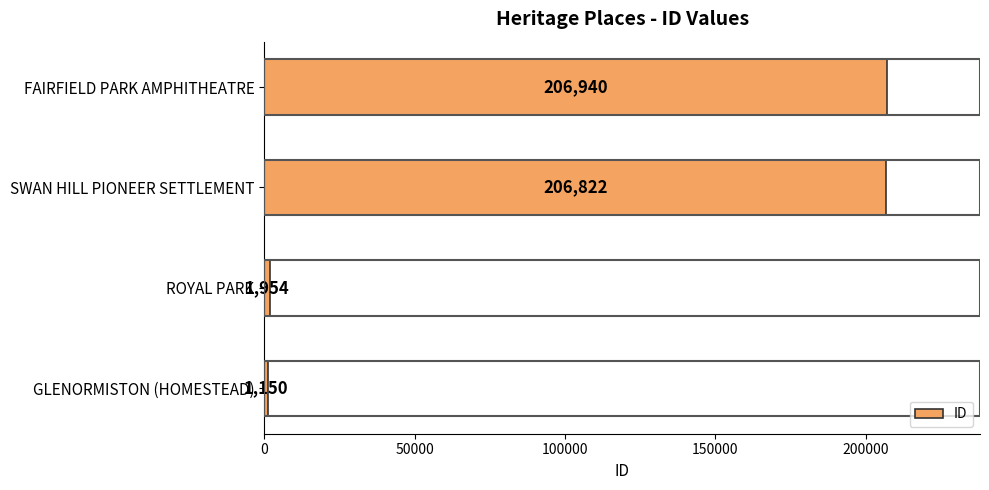

How many series are shown in this chart?

1